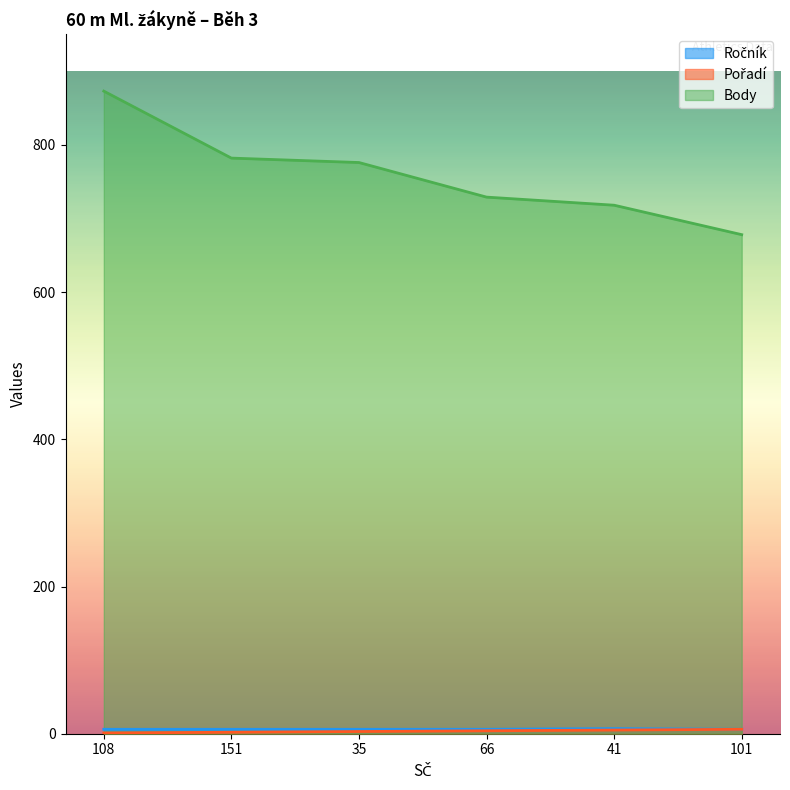

Reading left to right, list all the values displayed in this chart.

Ročník: 6	6	6	6	7	6
Pořadí: 1	2	3	4	5	6
Body: 873	782	776	729	718	678